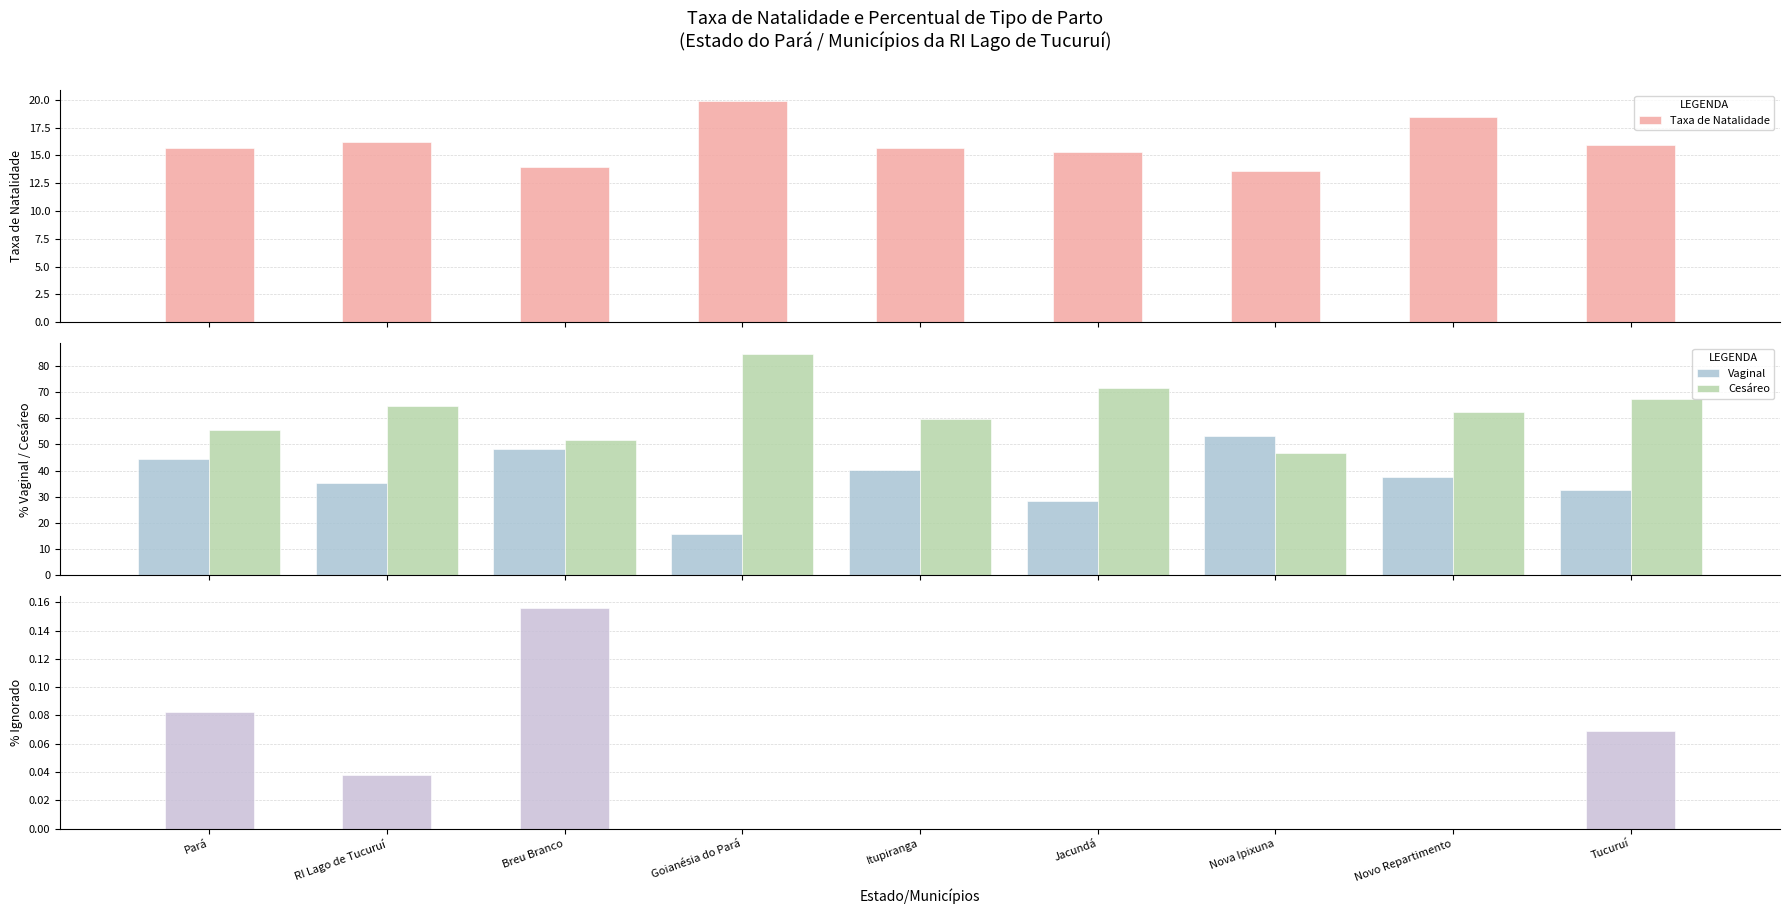

Is it true that Vaginal equals 20.7 at Goianésia do Pará?

False